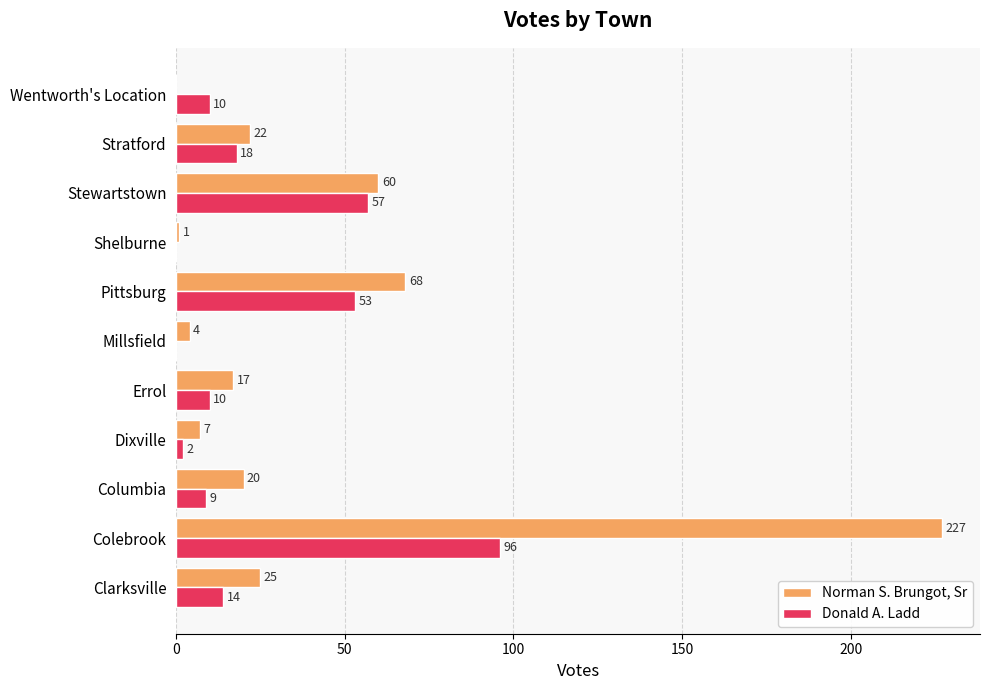

What is the maximum value shown in the chart?

227